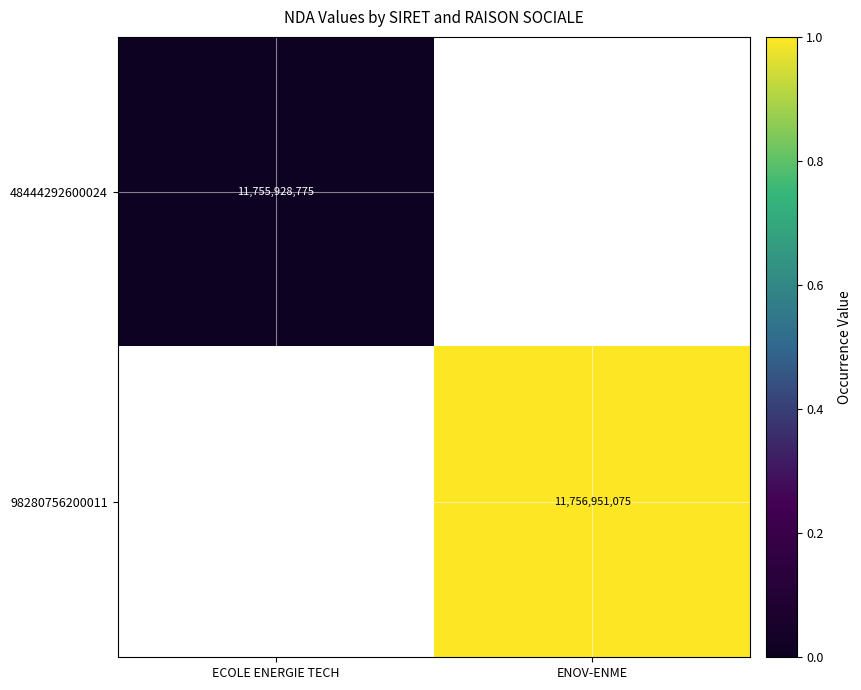

Is the value of 98280756200011 at ENOV-ENME greater than the value of 48444292600024 at ECOLE ENERGIE TECH?

Yes